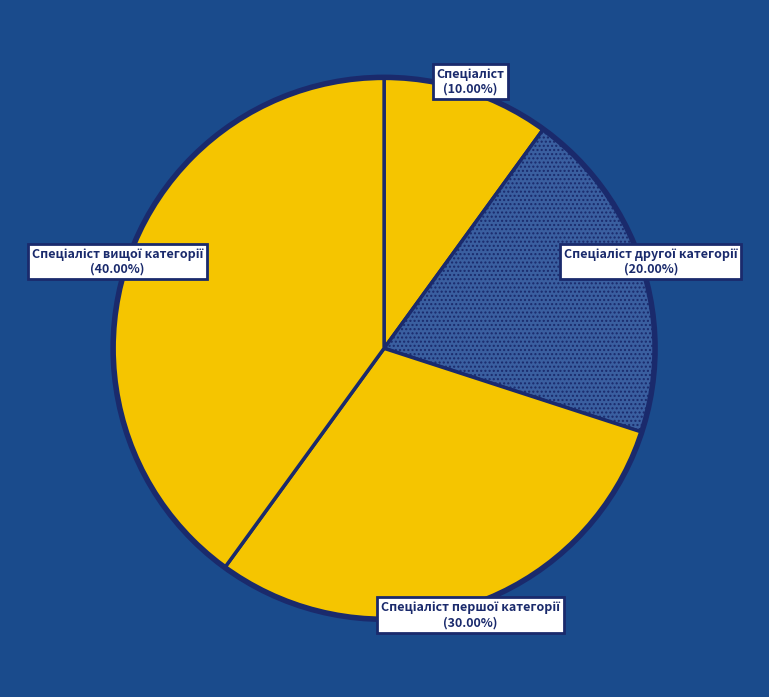

Does any single category account for the majority?

No